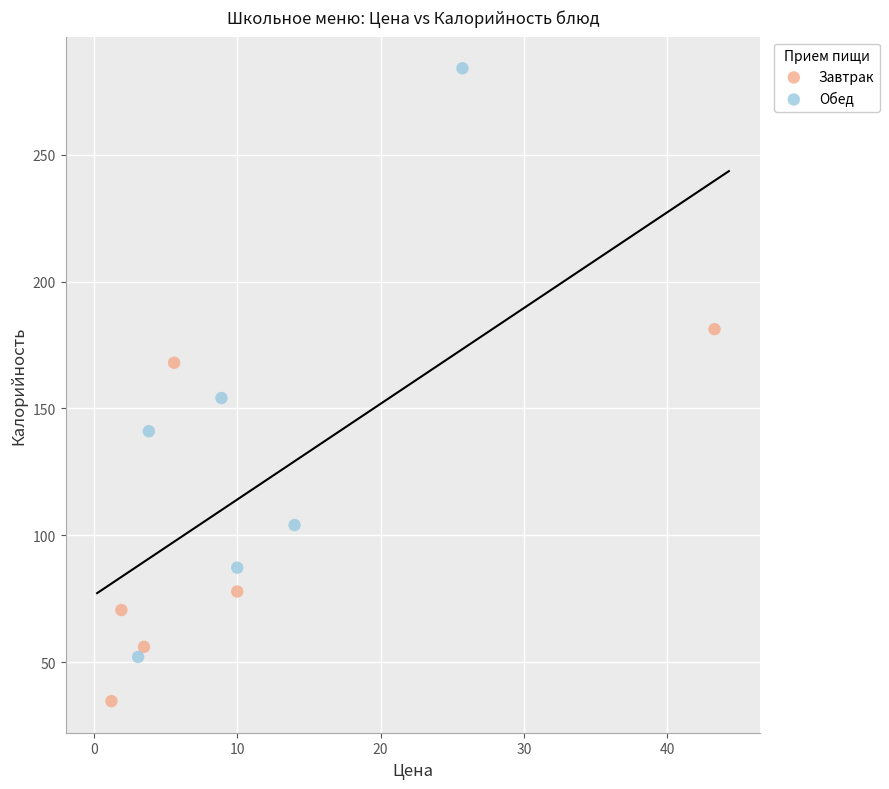

Which series has the largest Y range (max minus min)?

Обед